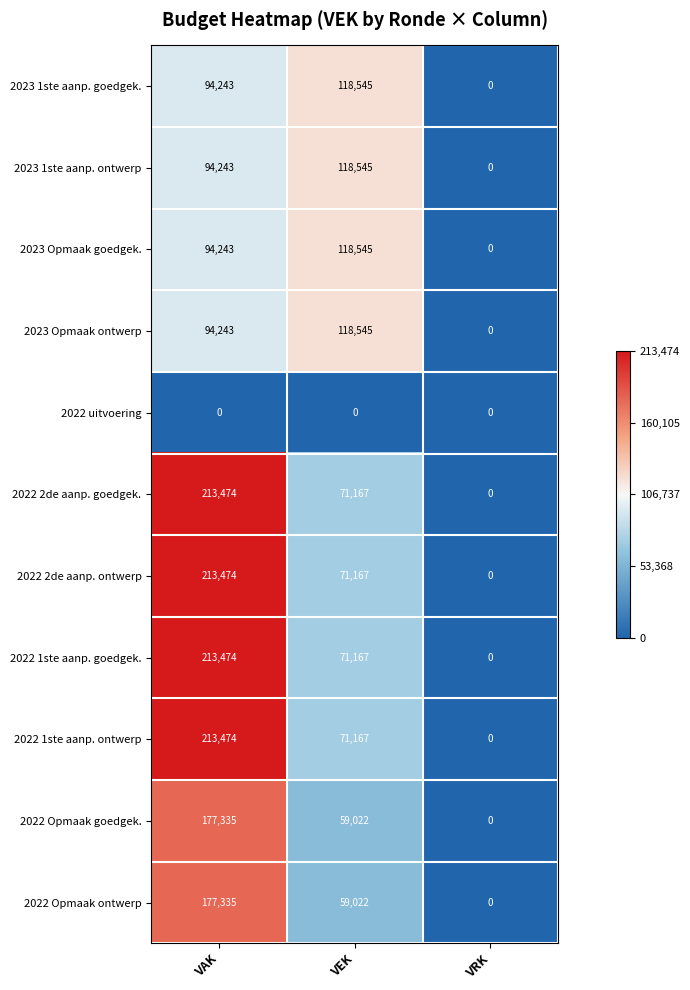

The 2022 2de aanp. goedgek. series shows 71167 at VEK. True or false?

True